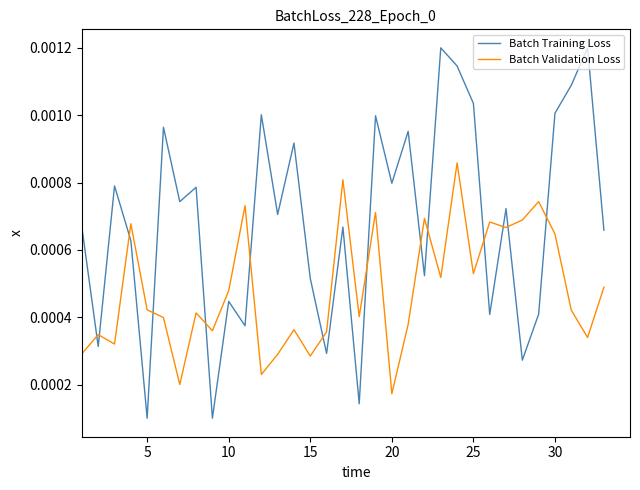

Which series has the largest total across all categories?

Batch Training Loss